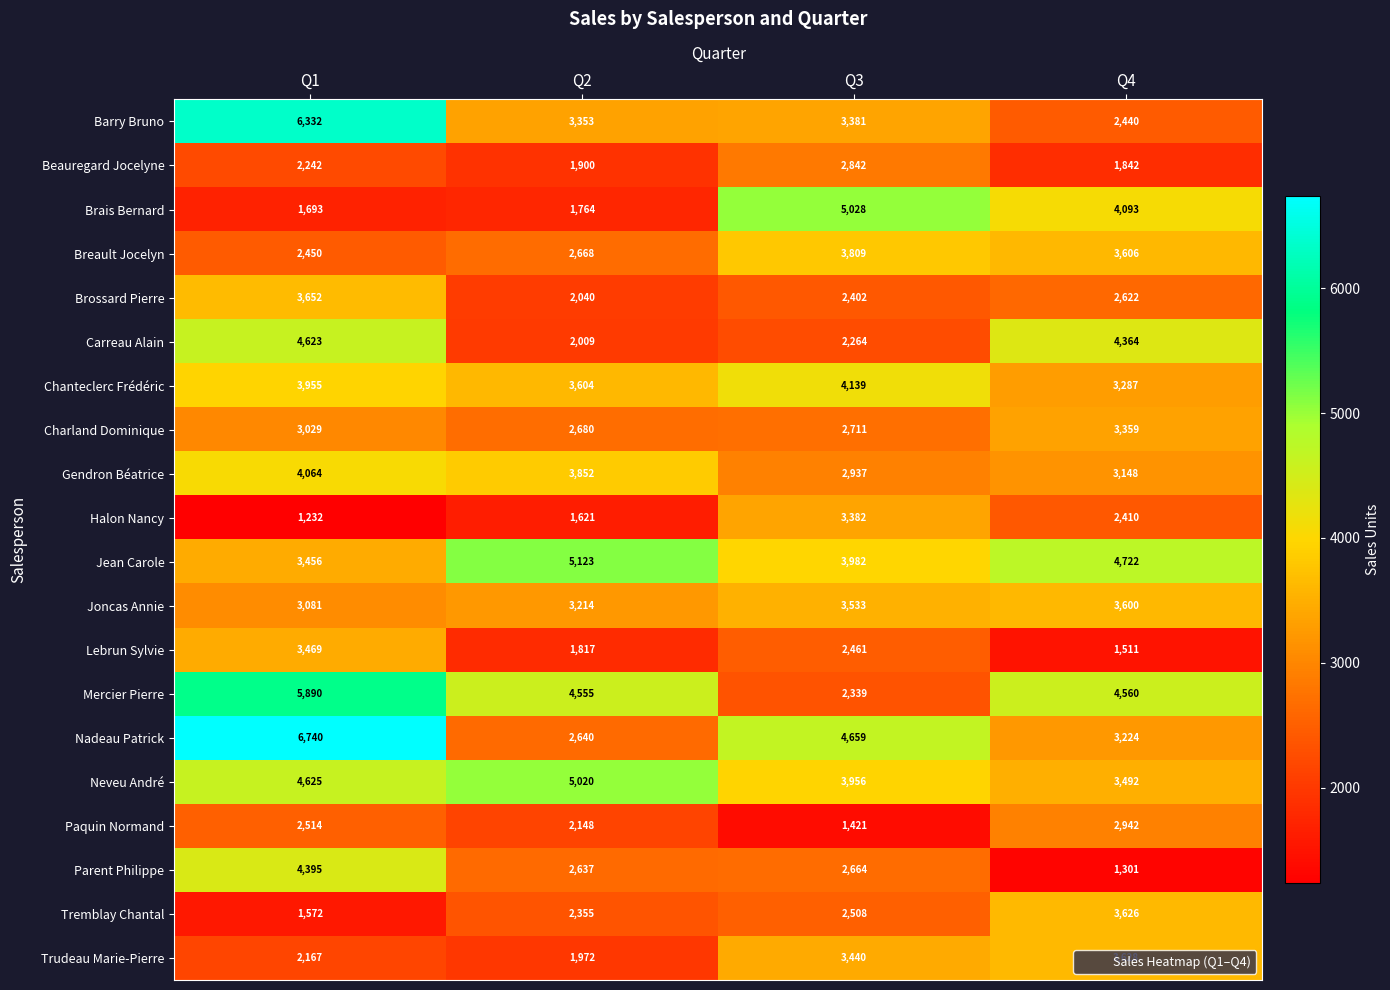

What is the approximate value of Jean Carole at Q1, to the nearest 100?

3500